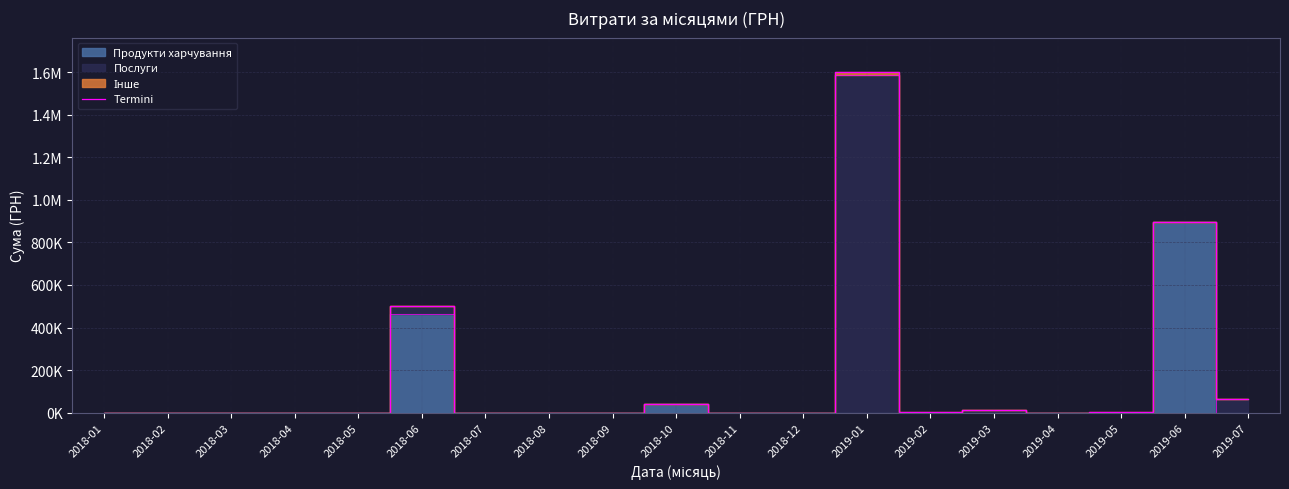

What is the sum of all values?

3118384.0